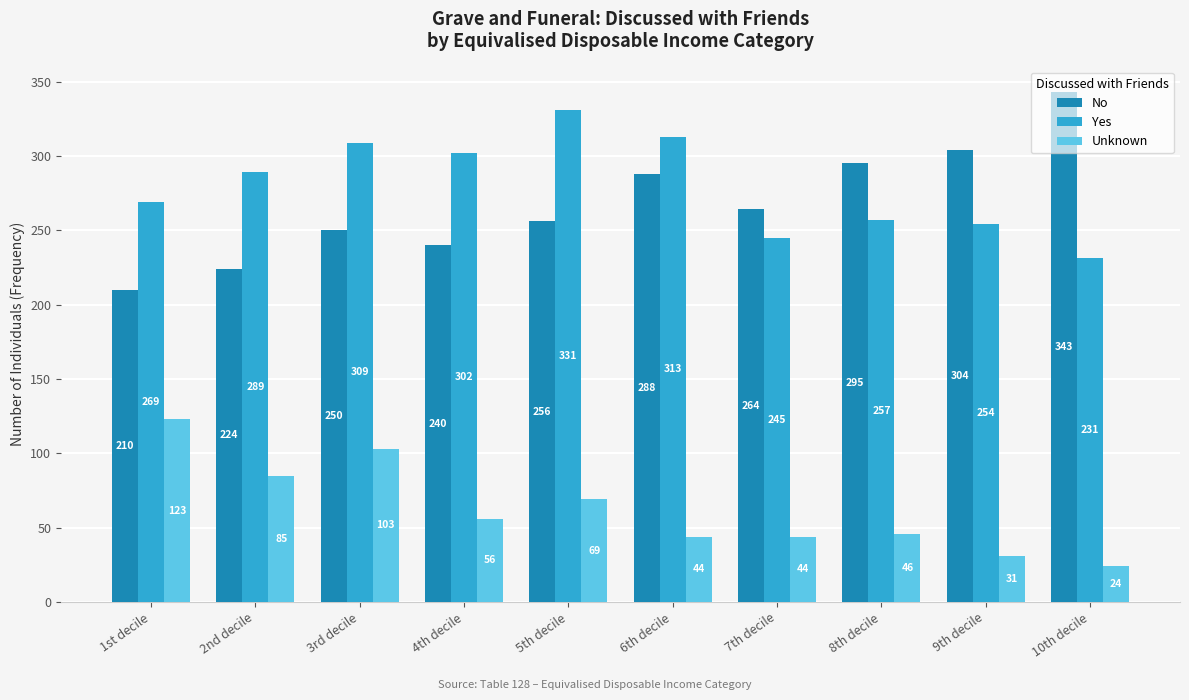

Which series has the largest total across all categories?

Yes